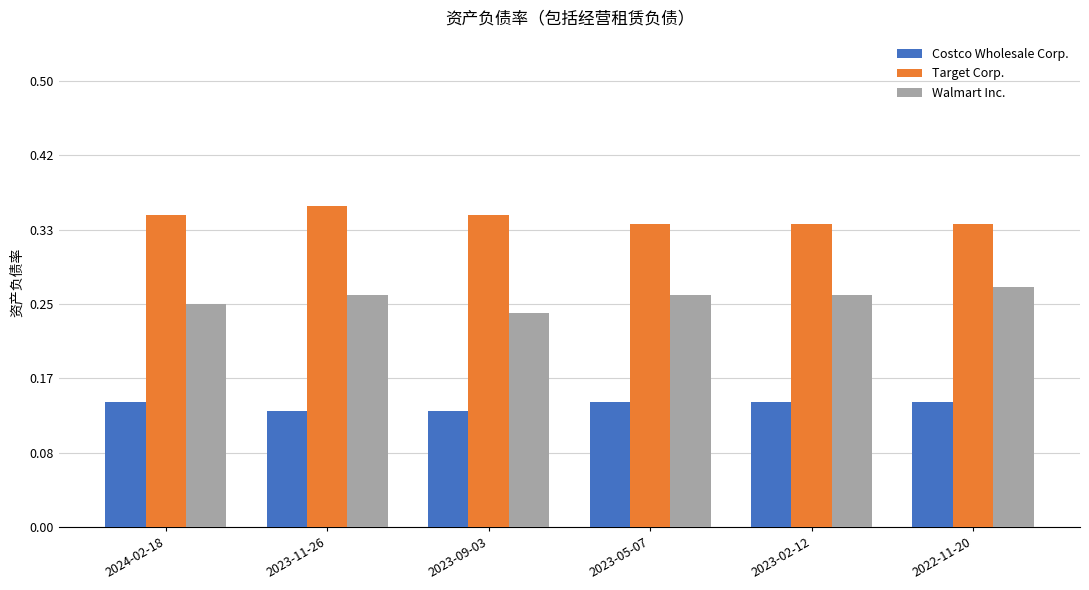

Are the bars grouped side by side (vs. stacked)?

Yes